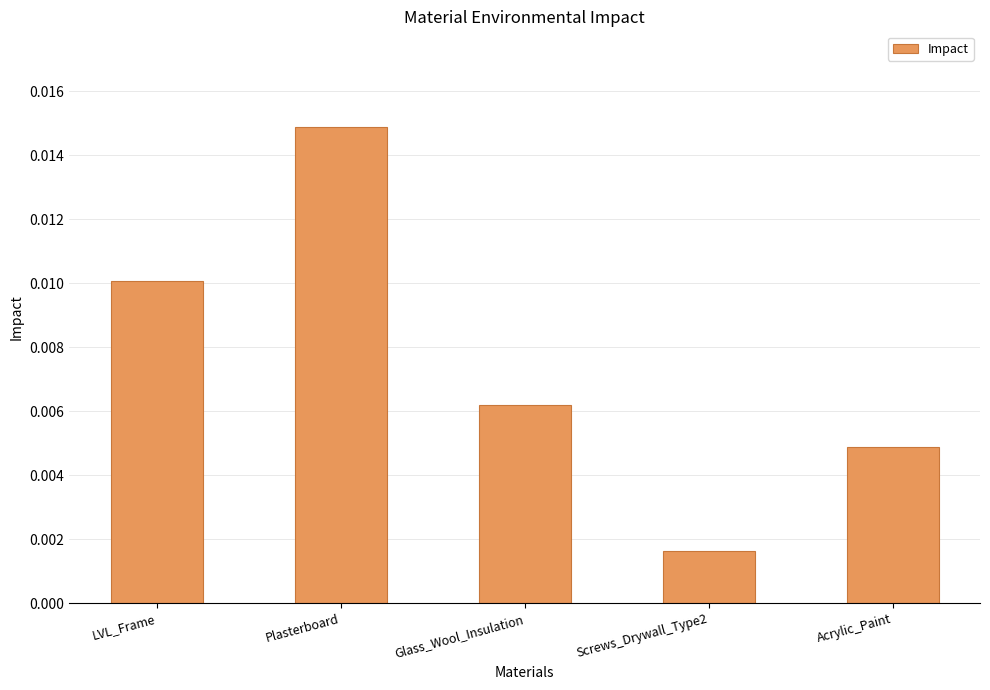

List the labels in order of value, smallest first.

Screws_Drywall_Type2, Acrylic_Paint, Glass_Wool_Insulation, LVL_Frame, Plasterboard